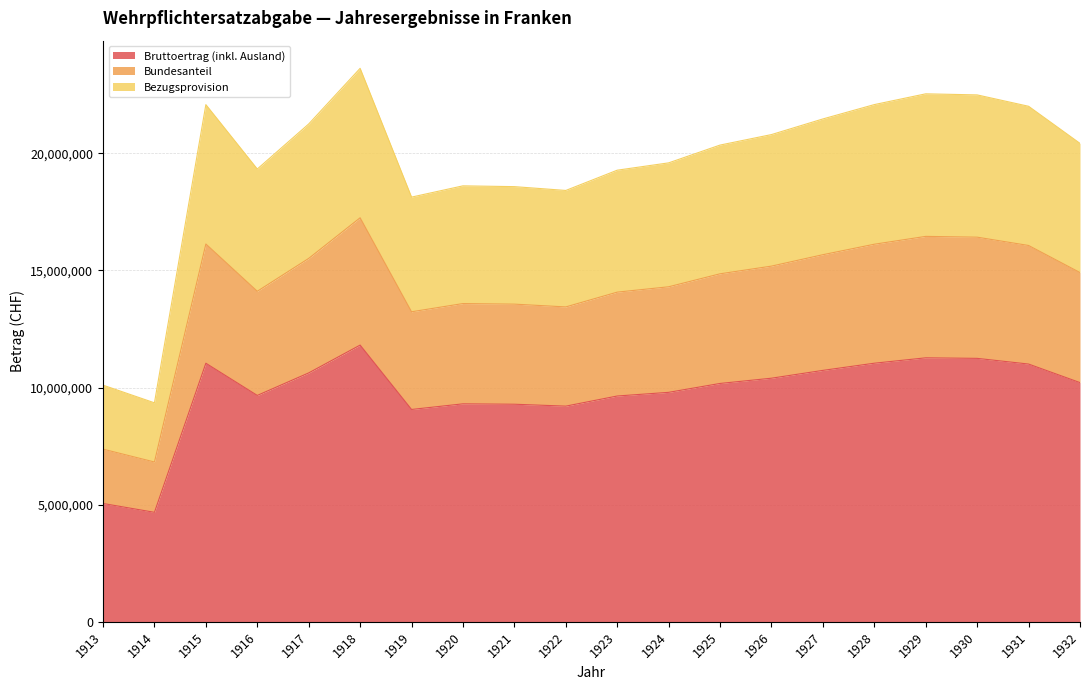

Is it true that Bezugsprovision equals 9425716 at 1924?

False